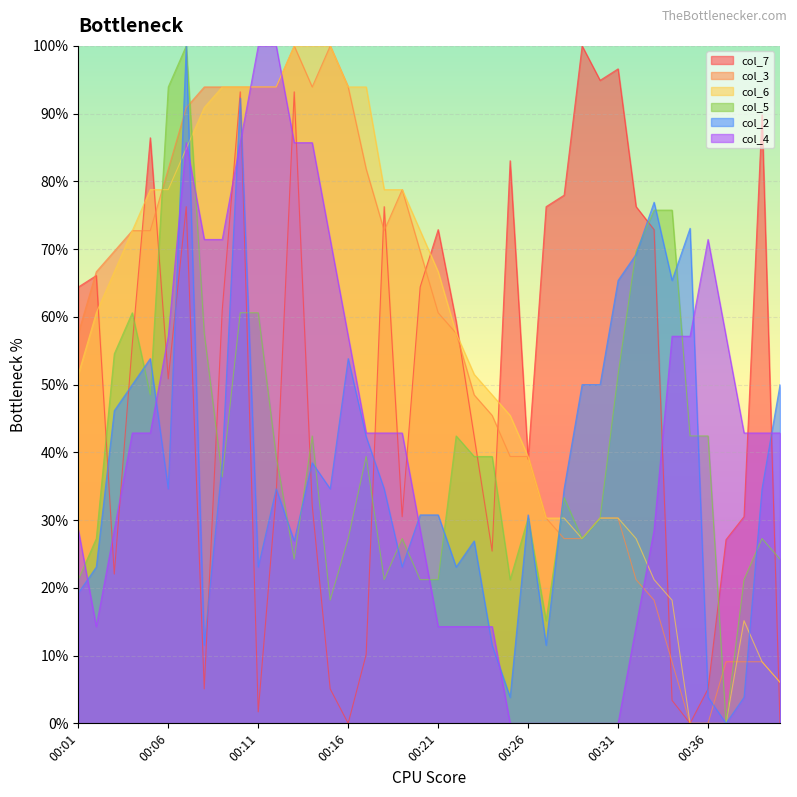

How many times do col_3 and col_2 cross each other?

5